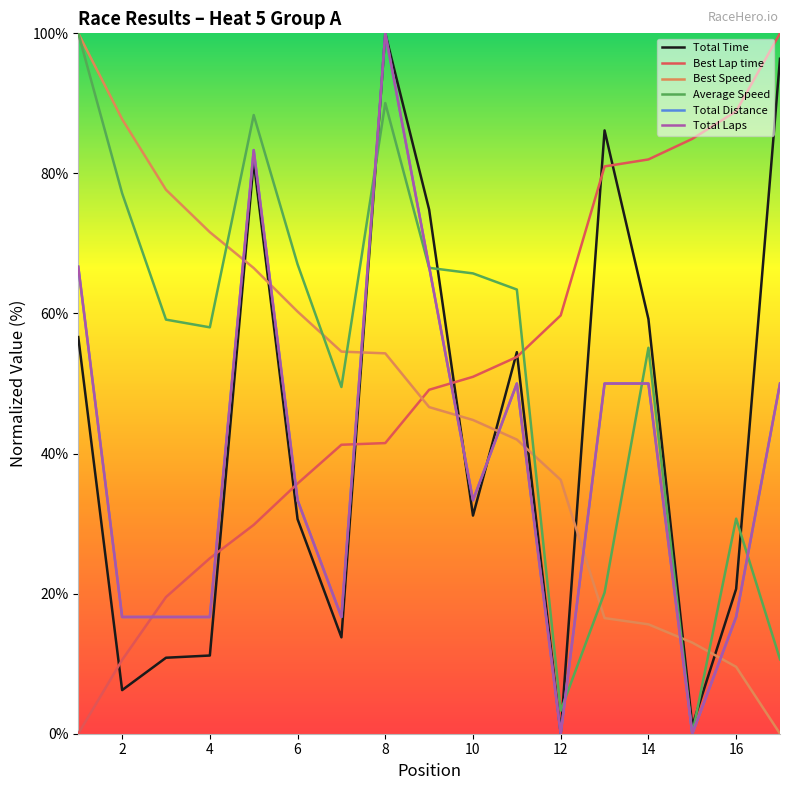

True or false: Average Speed and Total Time cross at least once.

True